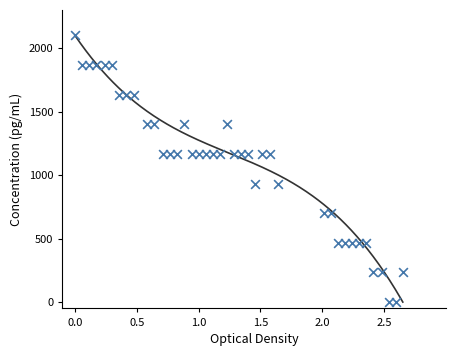

What is the range of X values (max minus min)?

2.6